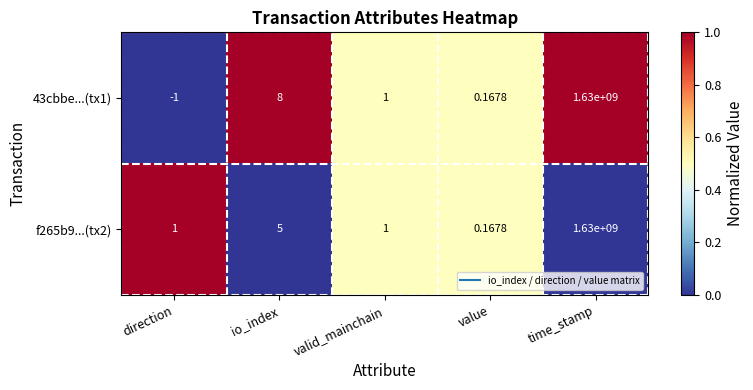

Which category has the highest value across all series?

time_stamp